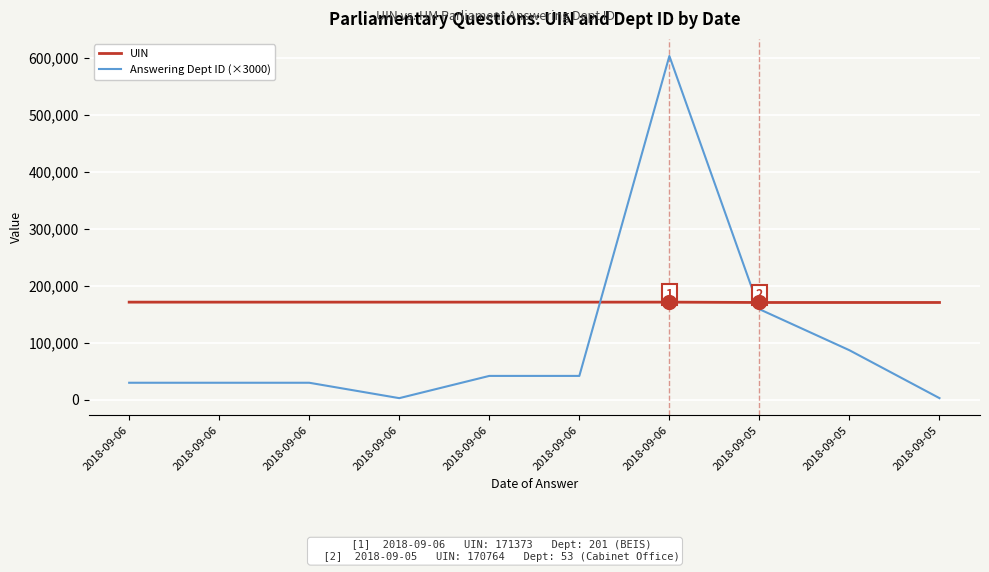

Which series has the largest range (max minus min)?

Answering Dept ID (×3000)